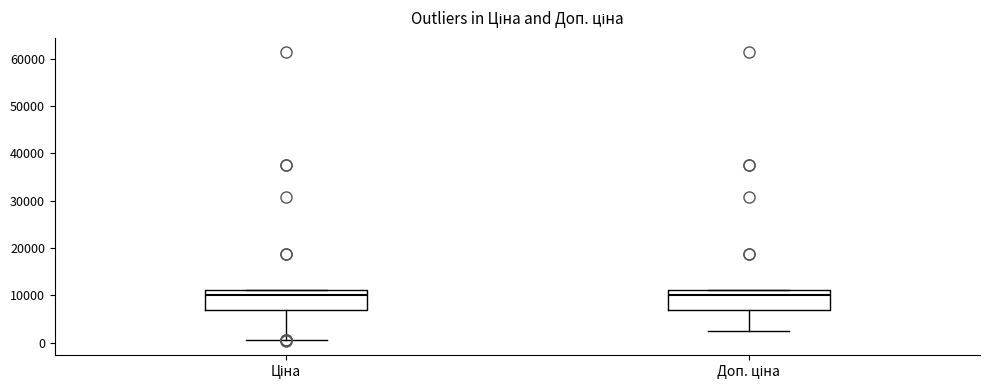

Reading left to right, transcribe this box plot: for each box, give where its median line is, the range the box spans, and where its two whiskers end, as read against the y-axis. The values are not printed on the chart, so give them approximately, as read against the axis.

Ціна: median 10000, box 7000 to 11000, whiskers 1000 to 11000
Доп. ціна: median 10000, box 7000 to 11000, whiskers 2000 to 11000